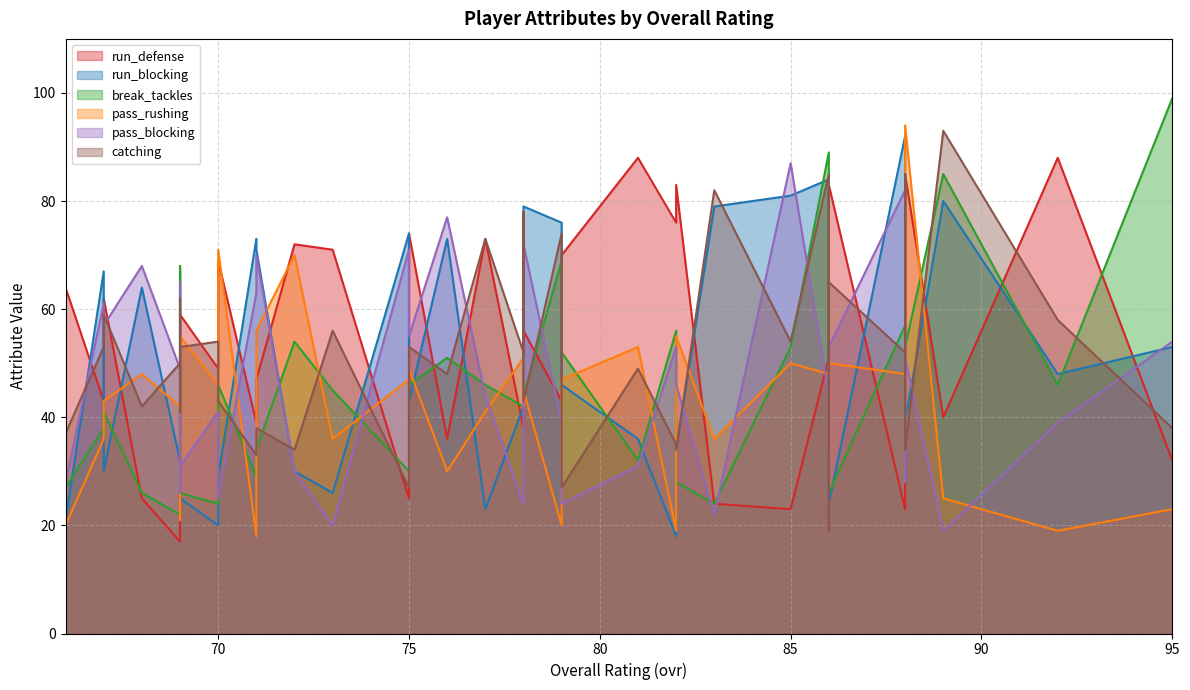

Reading left to right, what are all the values shown in this chart?

run_defense: 95=32	92=88	89=40	88=85	88=23	88=83	86=51	86=83	86=82	85=23	83=24	82=83	82=76	81=88	79=43	79=70	78=38	78=44	78=56	77=73	76=36	75=25	75=74	73=71	72=72	71=39	71=47	70=49	70=69	69=41	69=19	69=17	69=59	68=25	67=62	67=43	66=63	66=37	66=46	66=64
run_blocking: 95=53	92=48	89=80	88=39	88=92	88=87	86=84	86=24	86=24	85=81	83=79	82=34	82=18	81=36	79=76	79=46	78=42	78=79	78=79	77=23	76=73	75=74	75=43	73=26	72=30	71=73	71=71	70=20	70=29	69=64	69=67	69=32	69=25	68=64	67=30	67=67	66=53	66=64	66=58	66=21
break_tackles: 95=99	92=46	89=85	88=53	88=57	88=84	86=89	86=26	86=58	85=53	83=24	82=28	82=56	81=32	79=69	79=52	78=42	78=59	78=44	77=46	76=51	75=30	75=46	73=45	72=54	71=29	71=34	70=24	70=46	69=68	69=43	69=22	69=26	68=26	67=41	67=38	66=41	66=46	66=39	66=27
pass_rushing: 95=23	92=19	89=25	88=94	88=48	88=39	86=48	86=50	86=34	85=50	83=36	82=55	82=19	81=53	79=20	79=47	78=51	78=42	78=45	77=41	76=30	75=47	75=49	73=36	72=70	71=18	71=56	70=46	70=71	69=21	69=35	69=42	69=55	68=48	67=43	67=36	66=66	66=31	66=46	66=20
pass_blocking: 95=54	92=39	89=19	88=51	88=82	88=28	86=44	86=53	86=24	85=87	83=22	82=46	82=53	81=31	79=39	79=24	78=24	78=39	78=72	77=44	76=77	75=71	75=55	73=20	72=30	71=63	71=70	70=41	70=25	69=26	69=65	69=49	69=31	68=68	67=57	67=61	66=40	66=64	66=36	66=28
catching: 95=38	92=58	89=93	88=34	88=52	88=85	86=85	86=65	86=19	85=54	83=82	82=34	82=35	81=49	79=74	79=27	78=52	78=78	78=43	77=73	76=48	75=27	75=53	73=56	72=34	71=33	71=38	70=54	70=43	69=62	69=41	69=50	69=53	68=42	67=59	67=53	66=24	66=59	66=74	66=37